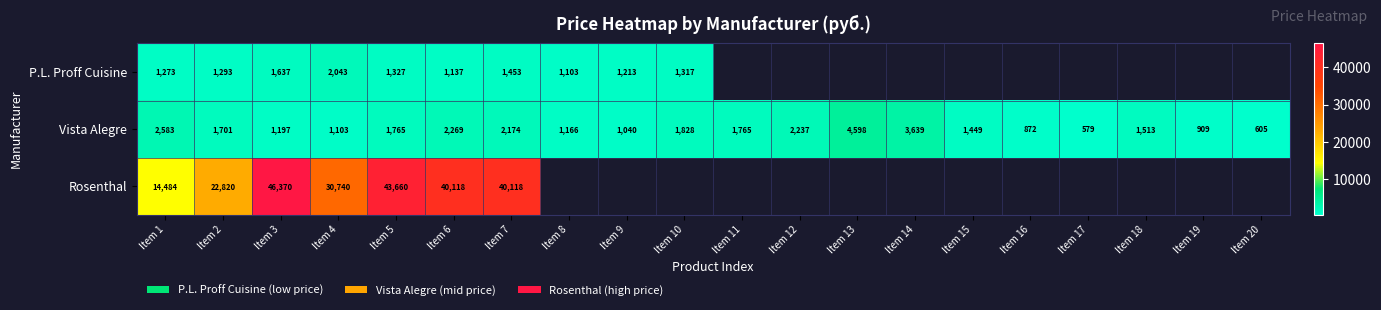

What is the total value across all series at Item 1?

18340